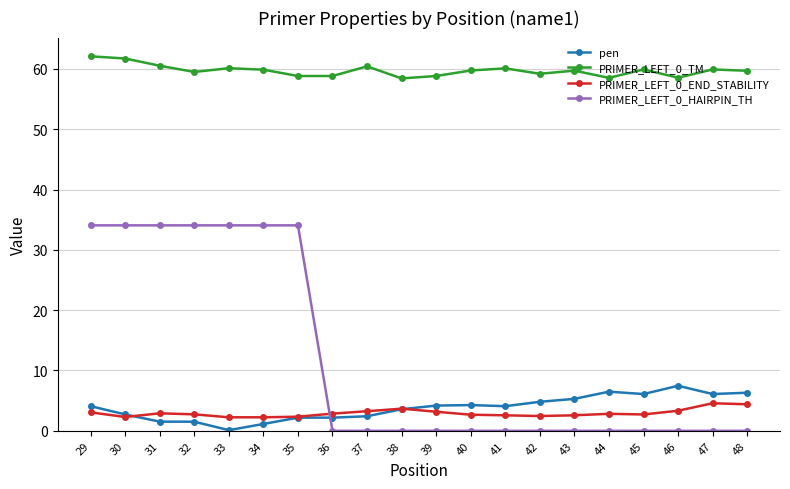

What are all the series names shown in the legend?

pen, PRIMER_LEFT_0_TM, PRIMER_LEFT_0_END_STABILITY, PRIMER_LEFT_0_HAIRPIN_TH